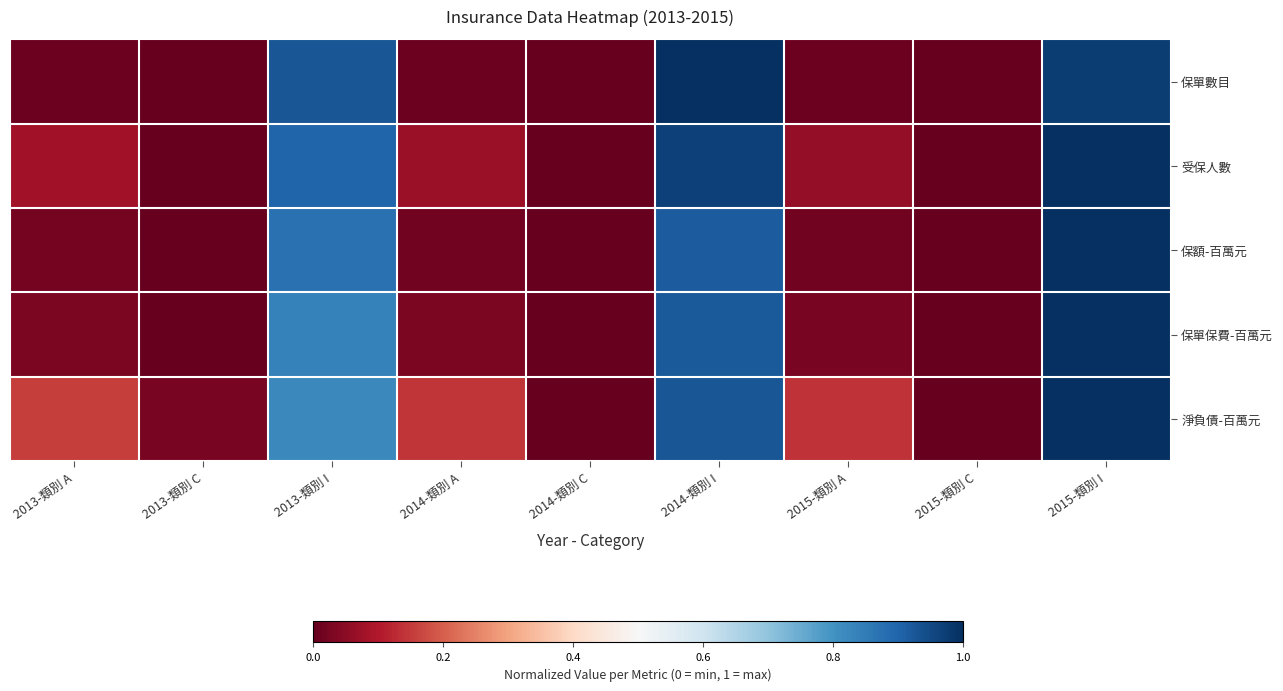

Between 2014-類別 A and 2015-類別 C, which series saw the biggest shift?

淨負債-百萬元